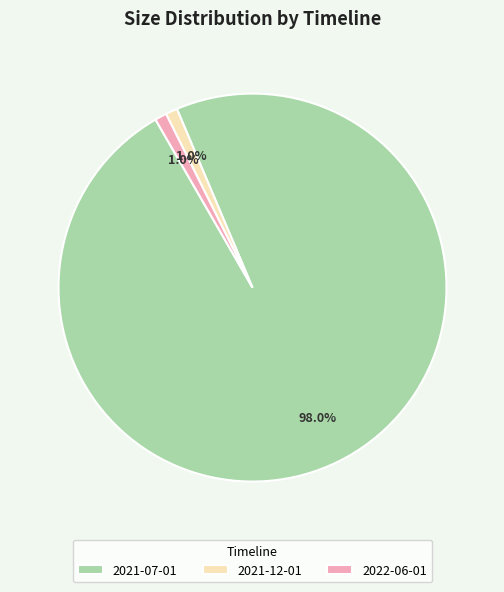

To the nearest percent, what is the combined percentage of 2021-07-01 and 2021-12-01?

99%